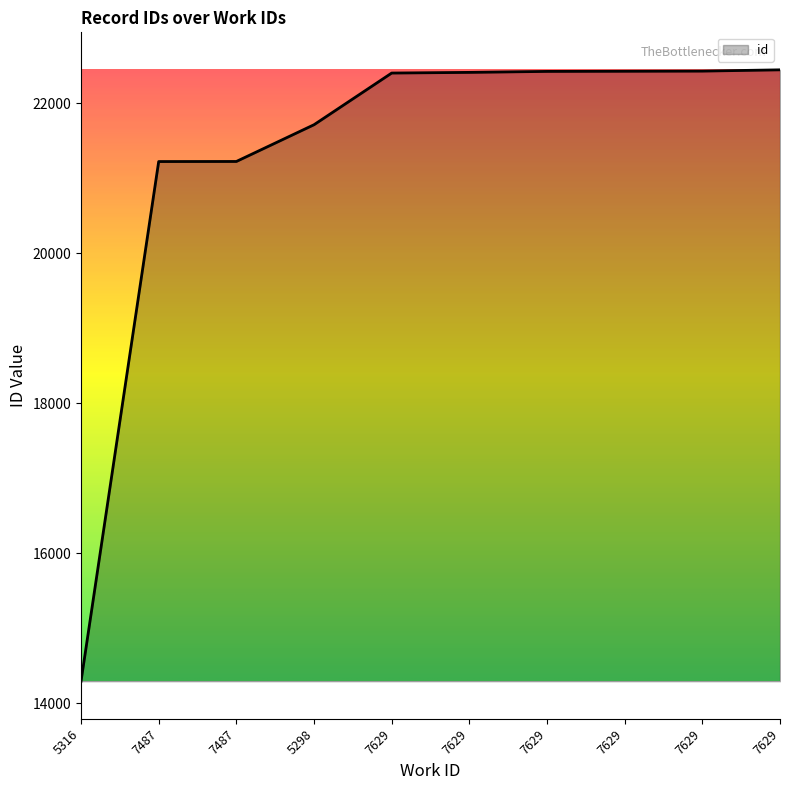

Is this an area chart (filled region under the line)?

Yes